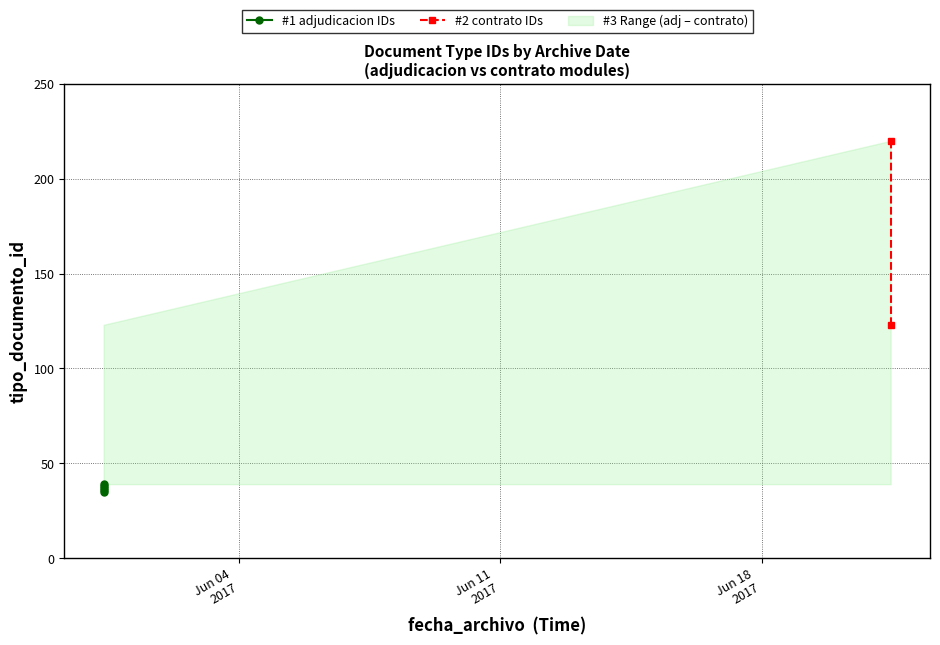

At which label is the value closest to 127?

2017-06-21 10:58:43